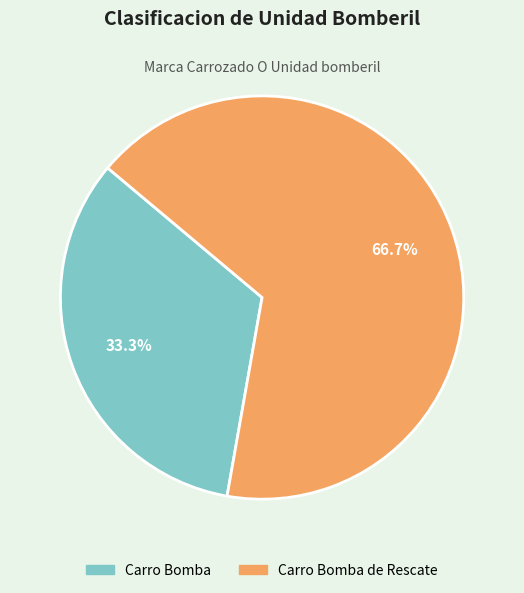

To the nearest percent, what is the difference between the largest and smallest slice percentages?

33%